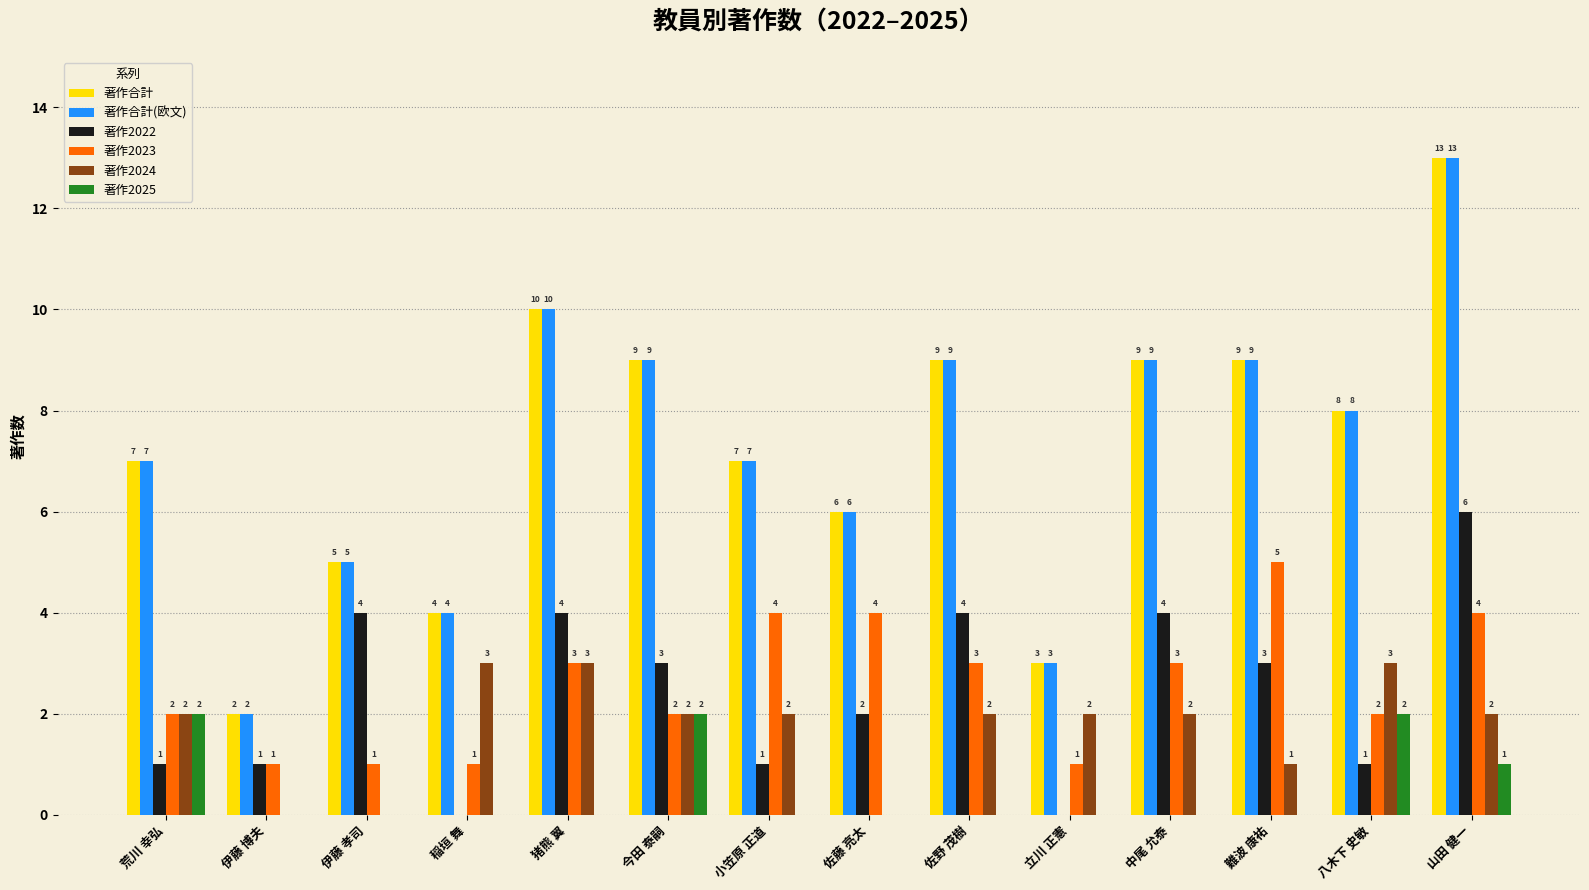

True or false: 著作合計 has a value of 9 at 中尾 允泰.

True